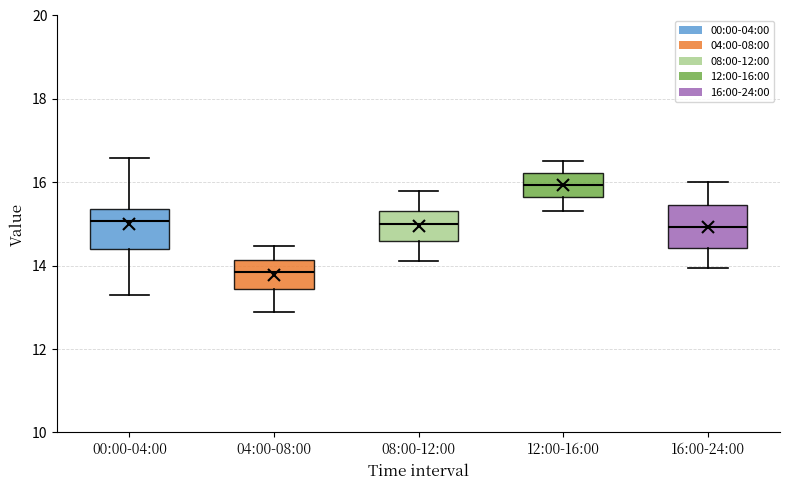

Reading left to right, transcribe this box plot: for each box, give where its median line is, the range the box spans, and where its two whiskers end, as read against the y-axis. The values are not printed on the chart, so give them approximately, as read against the axis.

00:00-04:00: median 15.0, box 14.4 to 15.4, whiskers 13.4 to 16.6
04:00-08:00: median 13.8, box 13.4 to 14.2, whiskers 13.0 to 14.4
08:00-12:00: median 15.0, box 14.6 to 15.4, whiskers 14.2 to 15.8
12:00-16:00: median 16.0, box 15.6 to 16.2, whiskers 15.4 to 16.6
16:00-24:00: median 15.0, box 14.4 to 15.4, whiskers 14.0 to 16.0